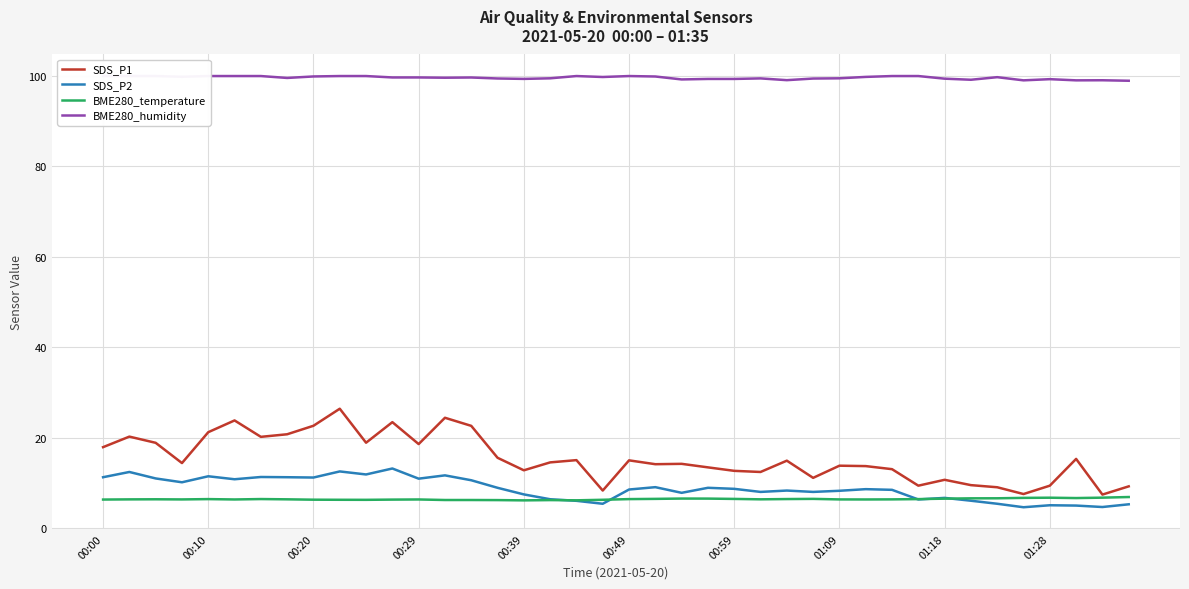

The SDS_P1 series shows 26.0 at 00:49. True or false?

False